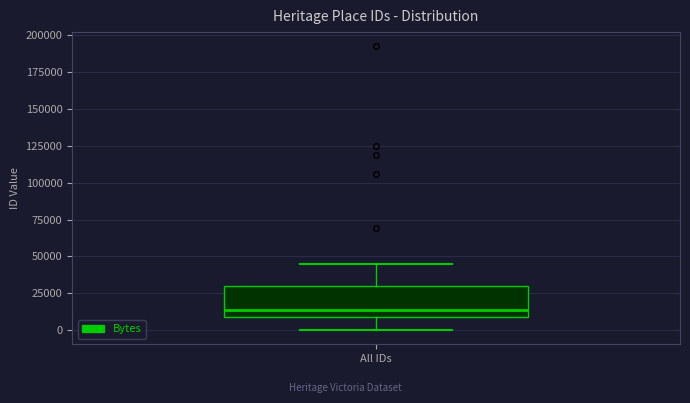

Read this box plot against the y-axis: the position of the median line, the range covered by the box, and the ends of both whiskers. The values are not printed on the chart, so give them approximately, as read against the axis.

median 15000, box 10000 to 30000, whiskers 0 to 45000